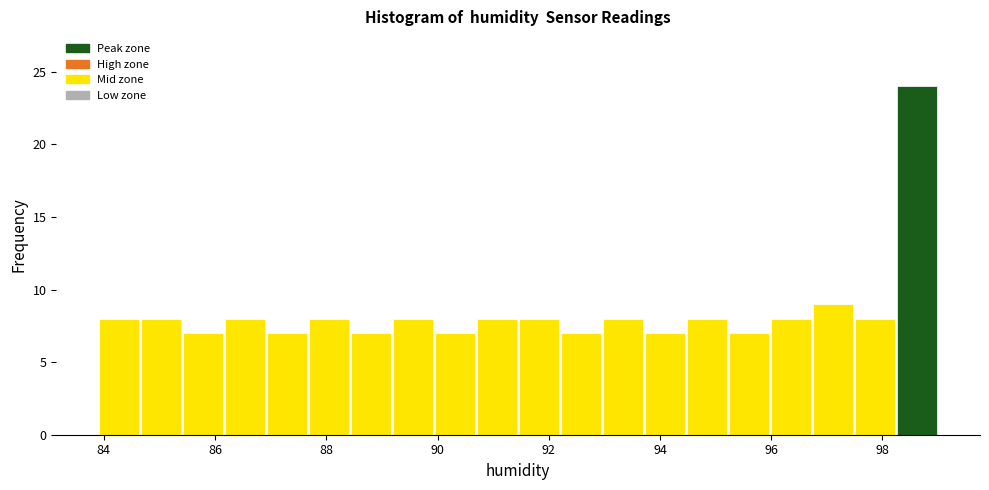

Around what value on the x-axis is the tallest bar? Give the approximate position of its centre, as read against the axis.

98.6